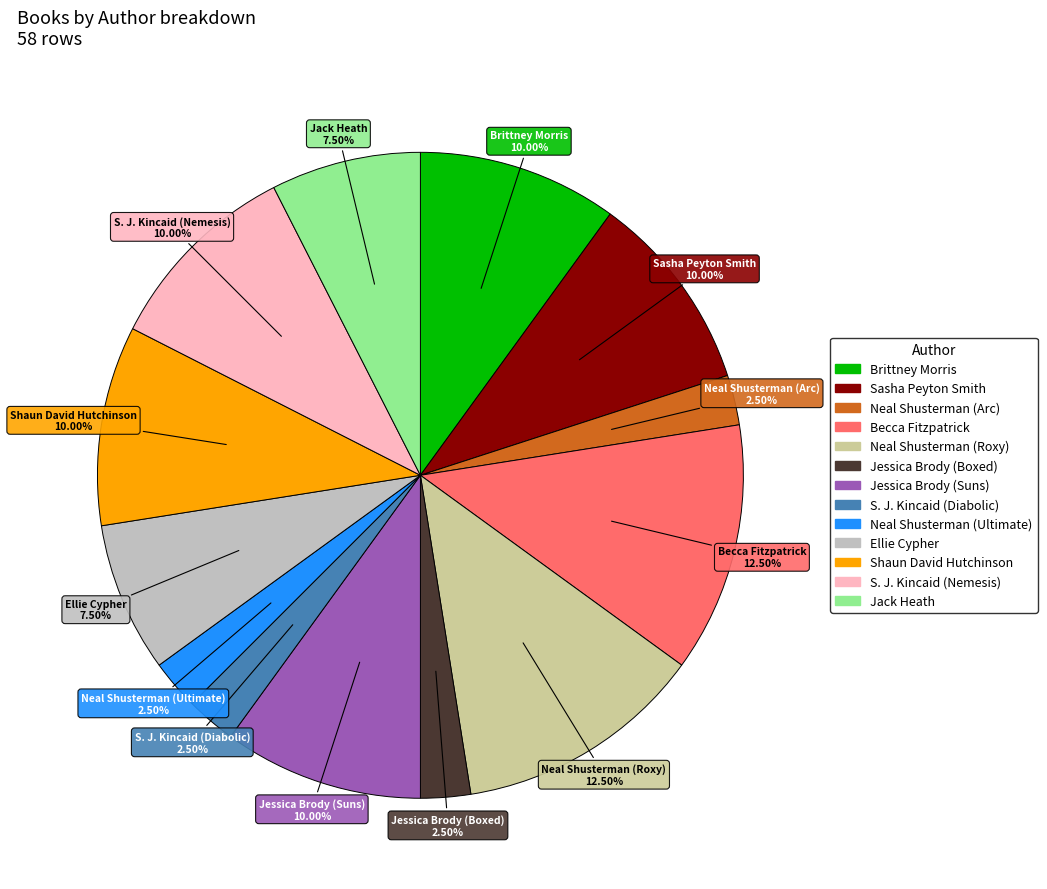

To the nearest percent, what is the difference between the largest and smallest slice percentages?

10%